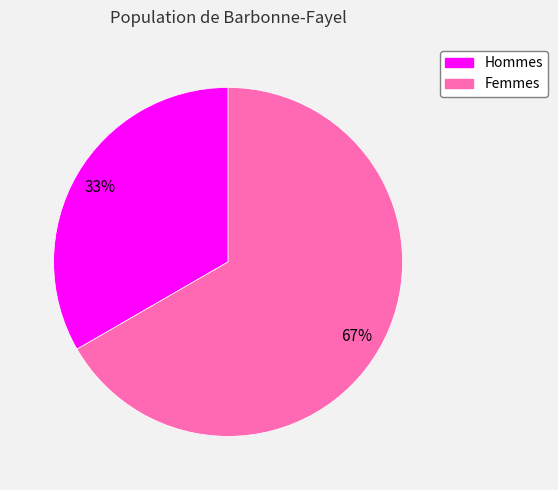

To the nearest percent, what is the average slice percentage?

50%